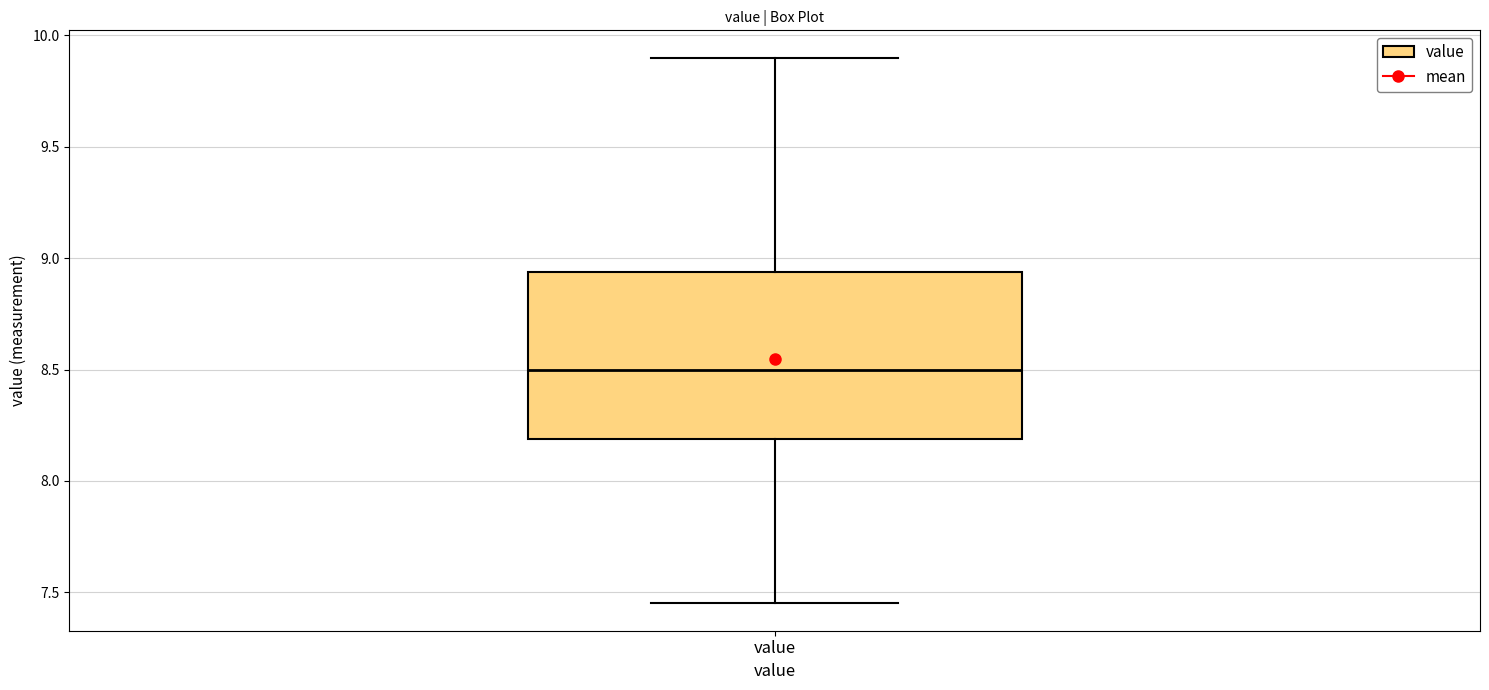

Read this box plot against the y-axis: the position of the median line, the range covered by the box, and the ends of both whiskers. The values are not printed on the chart, so give them approximately, as read against the axis.

median 8.50, box 8.20 to 8.95, whiskers 7.45 to 9.90